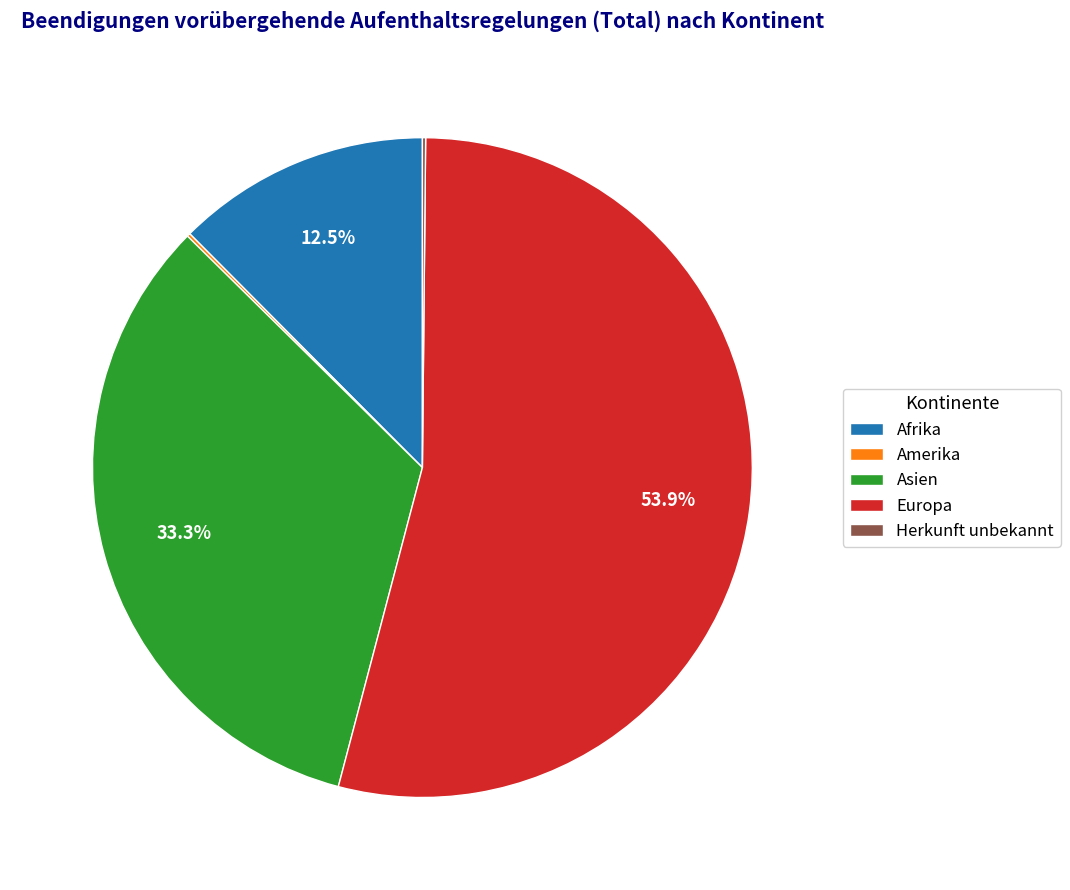

Approximately how many times larger is the value at Europa compared to Afrika?

4.3